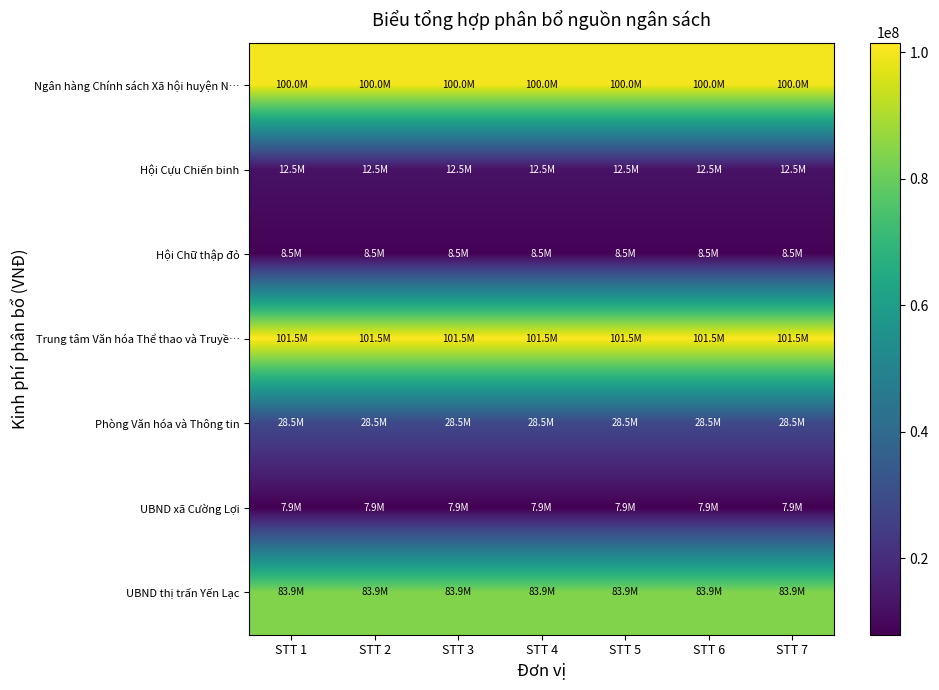

At which category does the chart reach its minimum across all series?

STT 1